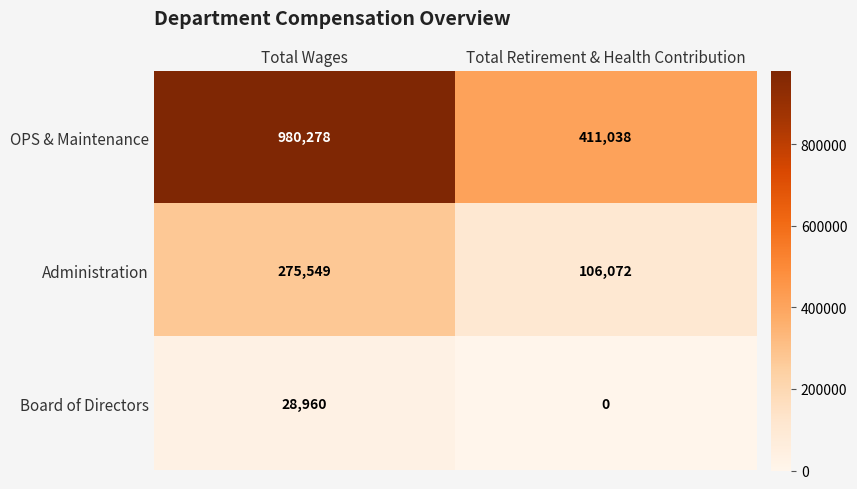

What is the total value across all series at Total Wages?

1284787